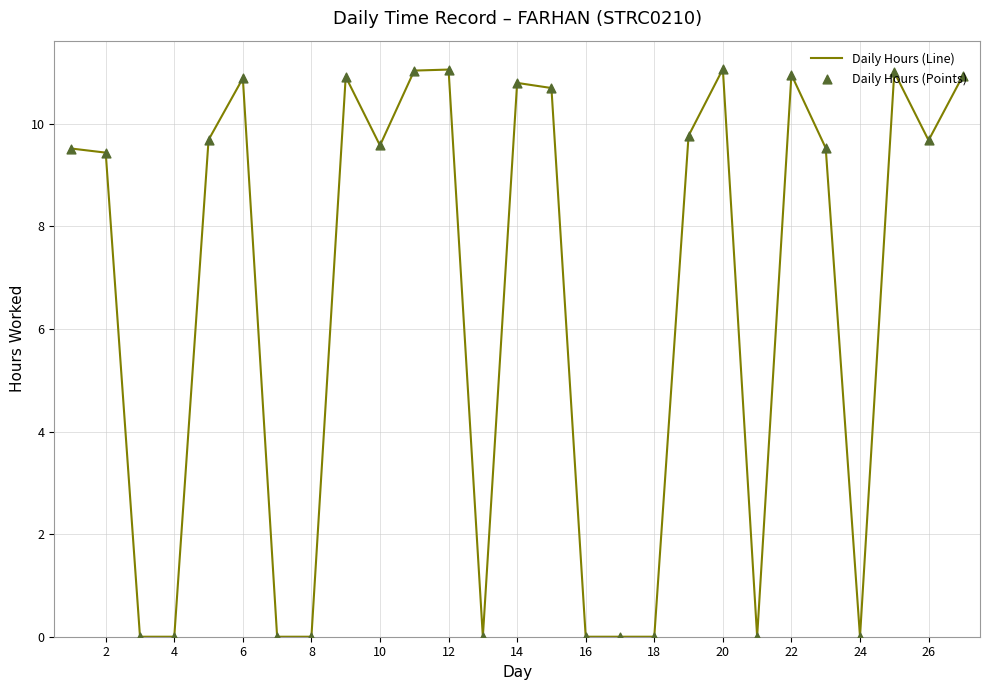

What is the difference between the maximum and minimum values?

11.1